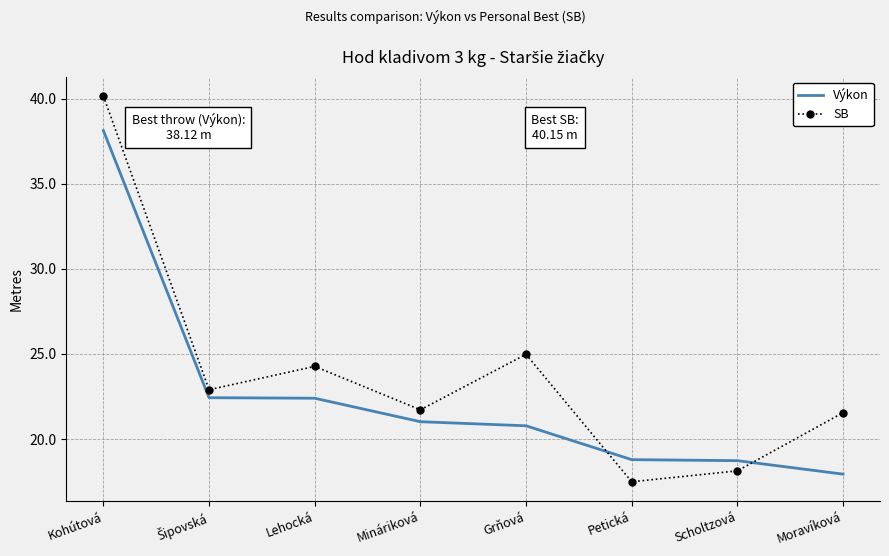

What is the spread (max minus min) of values at Scholtzová?

0.6